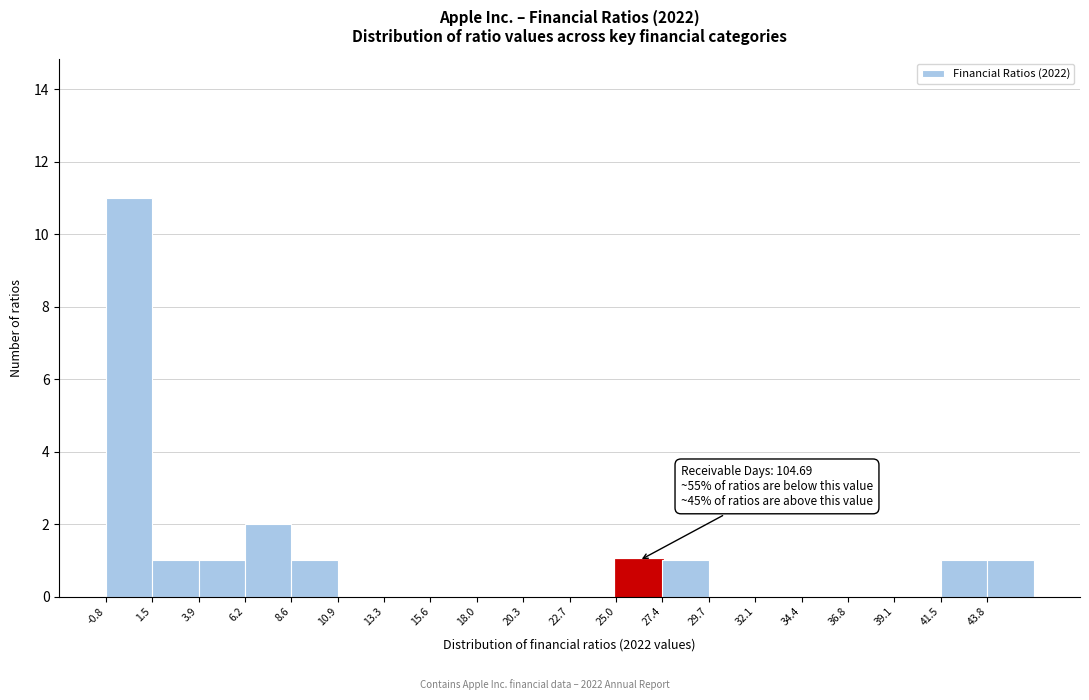

Which range on the x-axis has the tallest bar?

-1.0 to 1.5